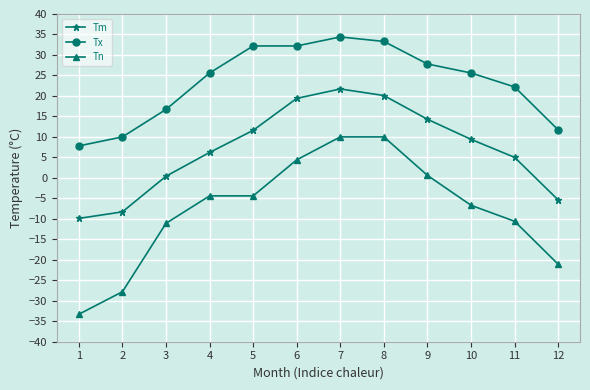

Reading right to left, list all the values displayed in this chart.

Tm: -5.4	5.0	9.4	14.3	20.1	21.7	19.4	11.6	6.2	0.4	-8.3	-9.9
Tx: 11.7	22.2	25.6	27.8	33.3	34.4	32.2	32.2	25.6	16.7	10.0	7.8
Tn: -21.1	-10.6	-6.7	0.6	10.0	10.0	4.4	-4.4	-4.4	-11.1	-27.8	-33.3